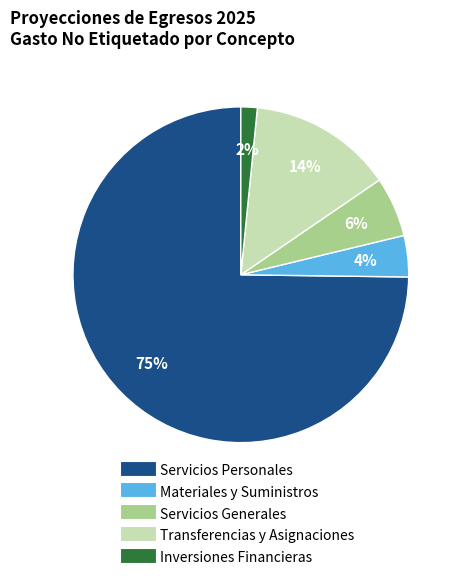

How many segments does this pie chart have?

5